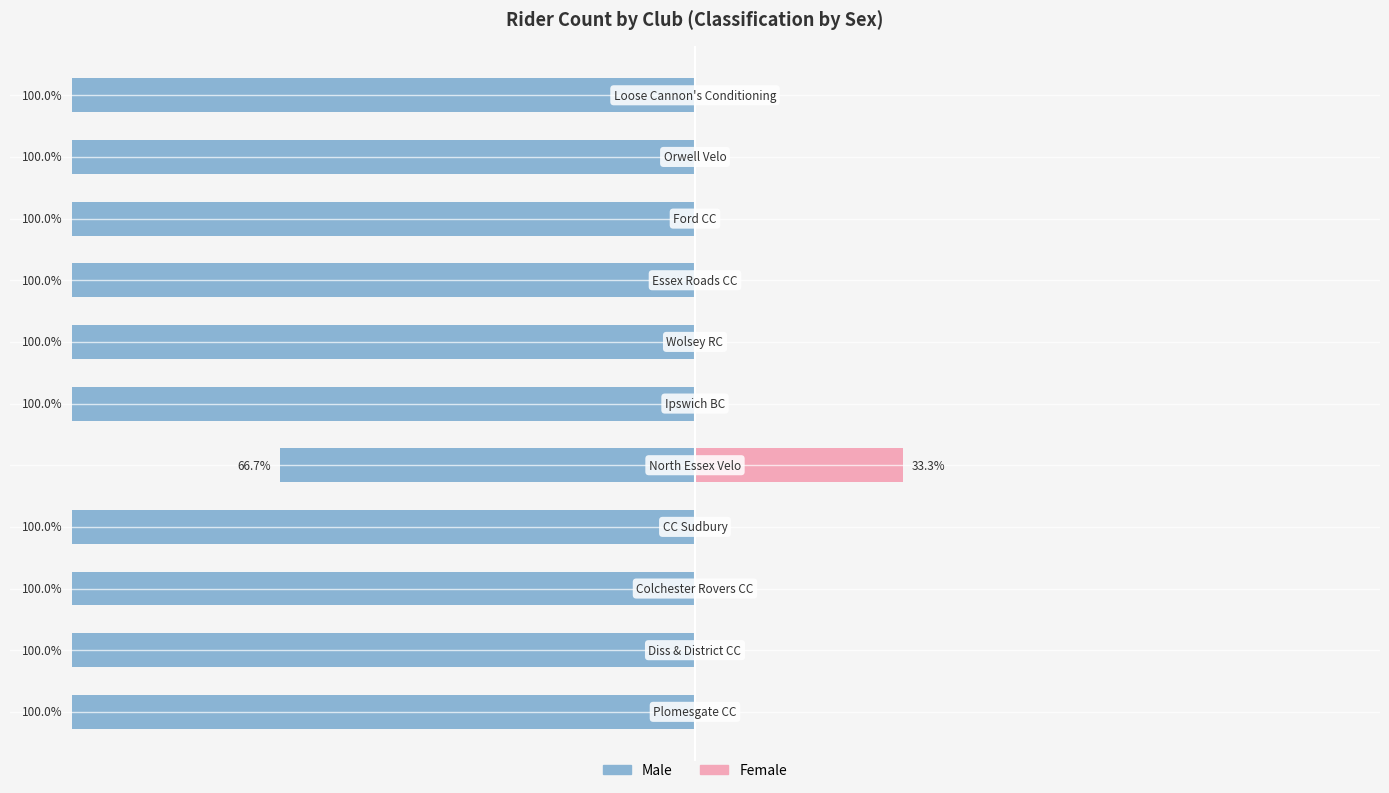

What is the difference between the maximum and minimum values in the Male series?

33.3